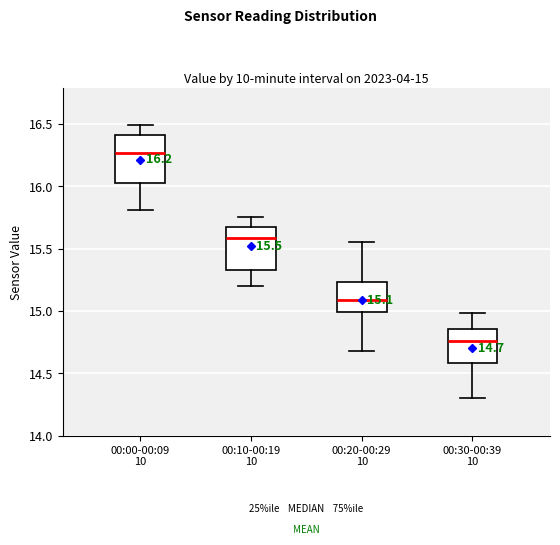

Which box has the lowest median line?

00:30-00:39 10